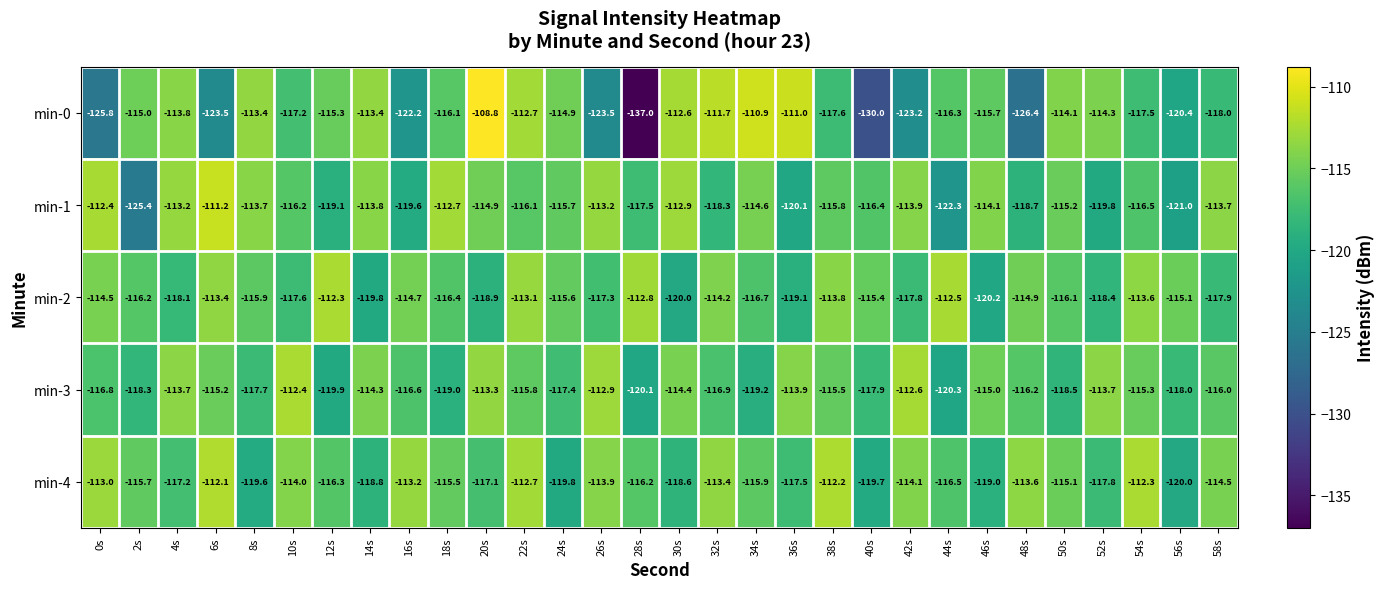

What is the difference between the maximum and second lowest values in the min-3 series?

7.7